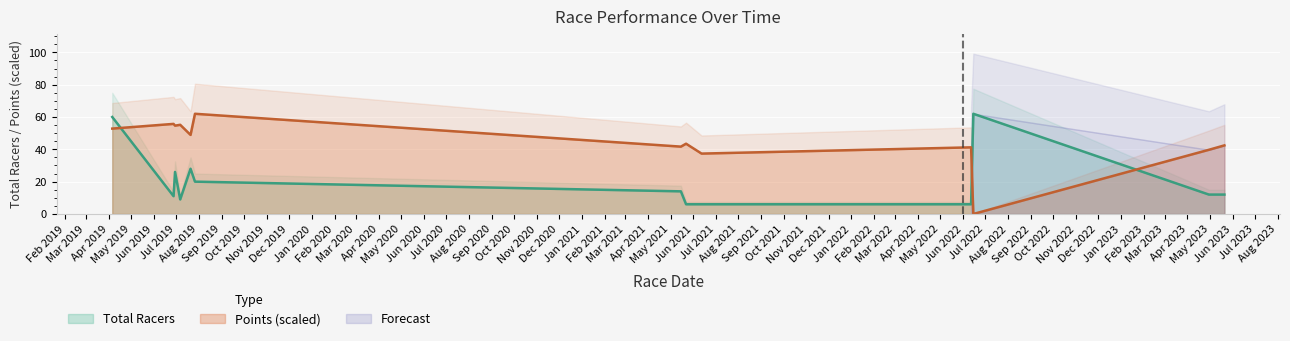

Where does the Points series first go above 43?

2019-04-06